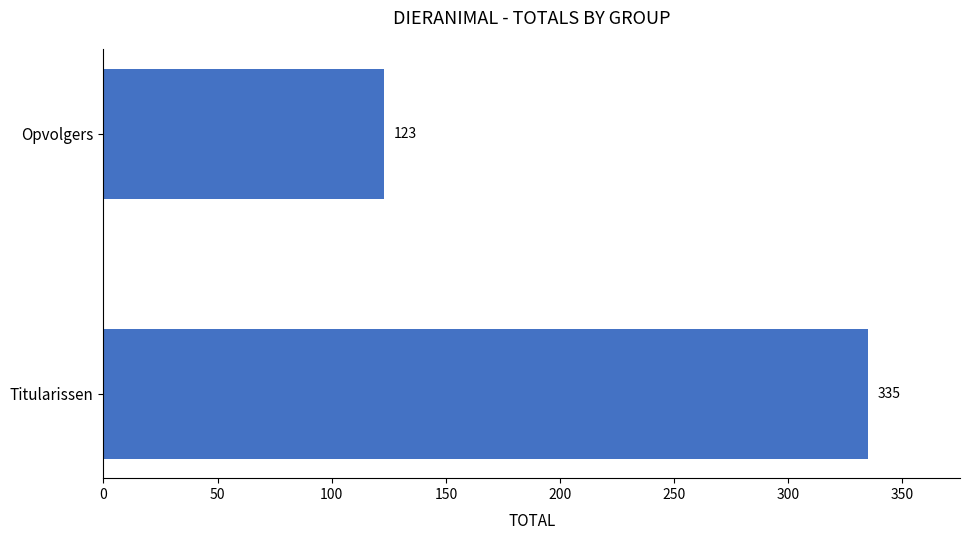

What is the ratio of the value at Titularissen to the value at Opvolgers?

2.7